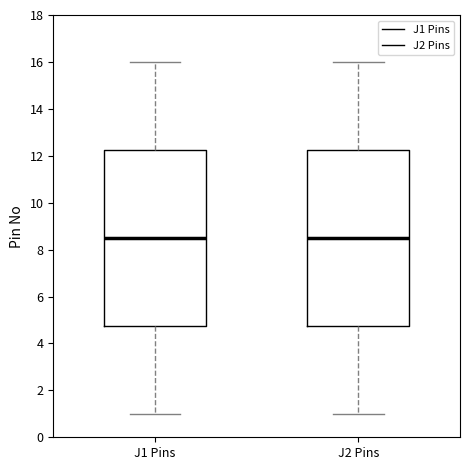

Reading left to right, transcribe this box plot: for each box, give where its median line is, the range the box spans, and where its two whiskers end, as read against the y-axis. The values are not printed on the chart, so give them approximately, as read against the axis.

J1 Pins: median 8.6, box 4.8 to 12.2, whiskers 1.0 to 16.0
J2 Pins: median 8.6, box 4.8 to 12.2, whiskers 1.0 to 16.0